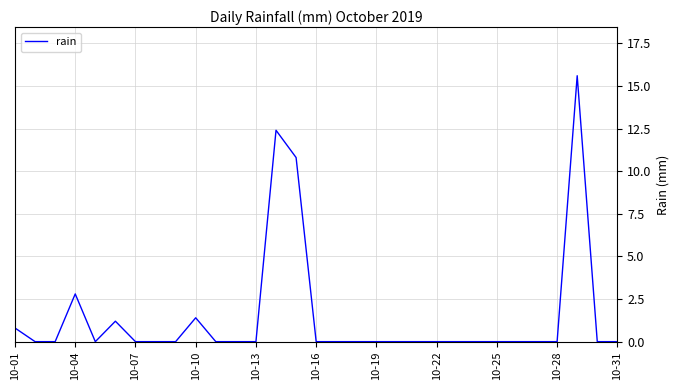

What is the difference between the maximum and minimum values?

15.6